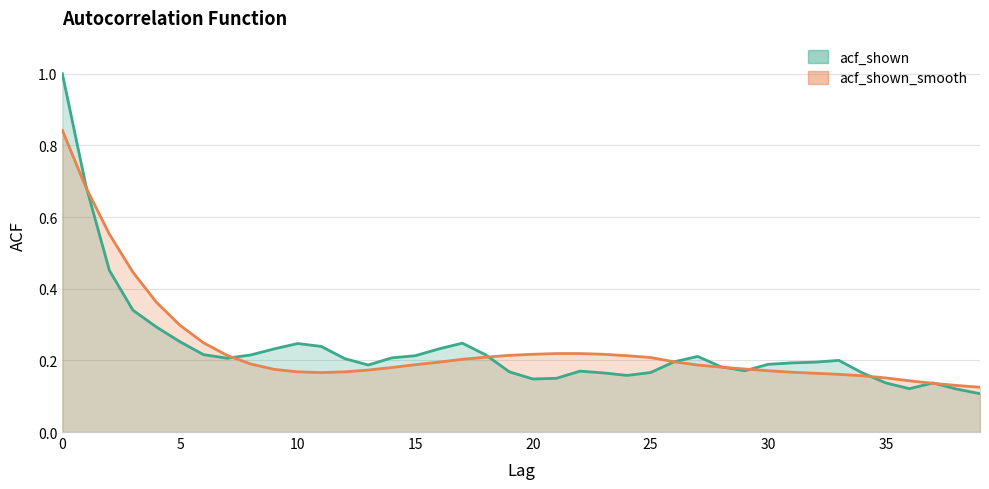

How many times do acf_shown_smooth and acf_shown cross each other?

8